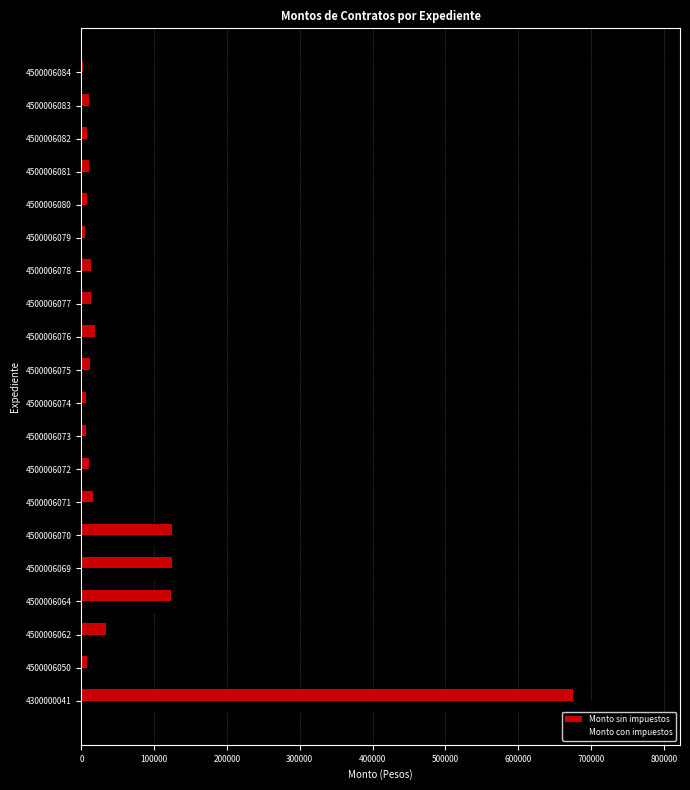

What is the minimum value shown in the chart?

2685.0